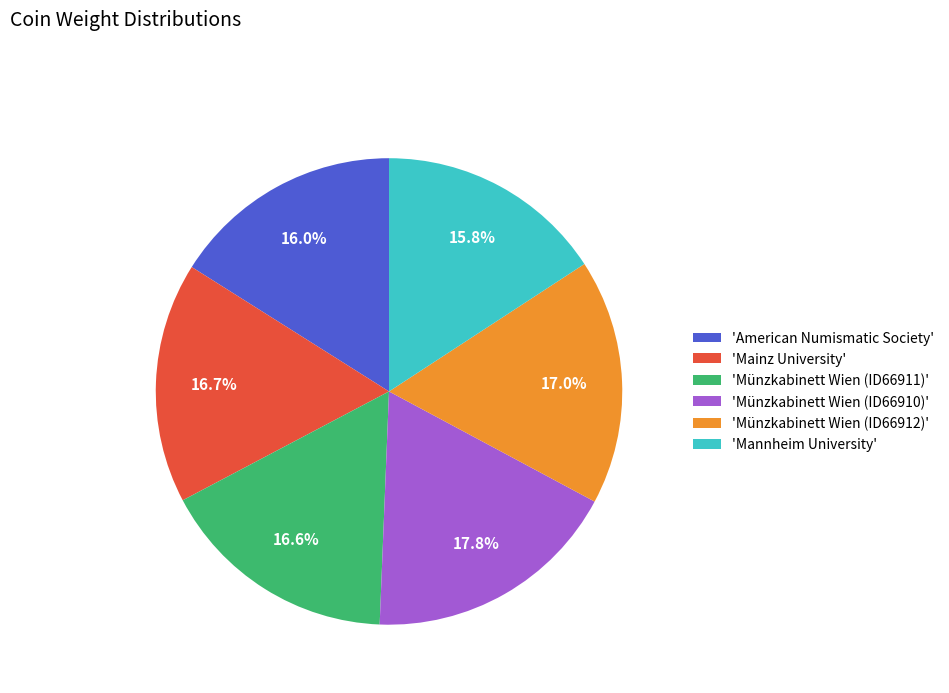

Is 'Mannheim University' the majority of the pie?

No